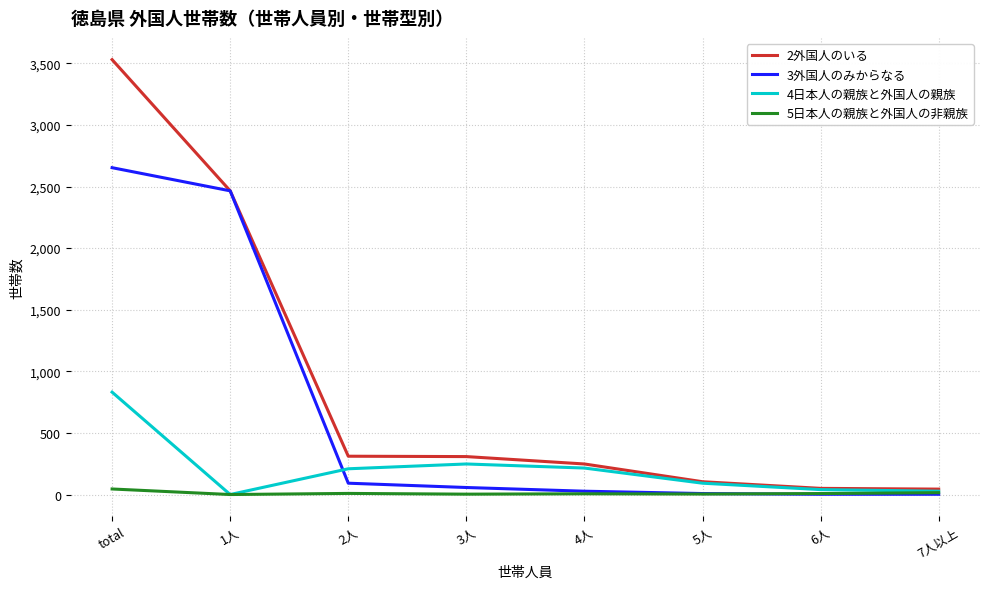

What are all the series names shown in the legend?

2外国人のいる, 3外国人のみからなる, 4日本人の親族と外国人の親族, 5日本人の親族と外国人の非親族